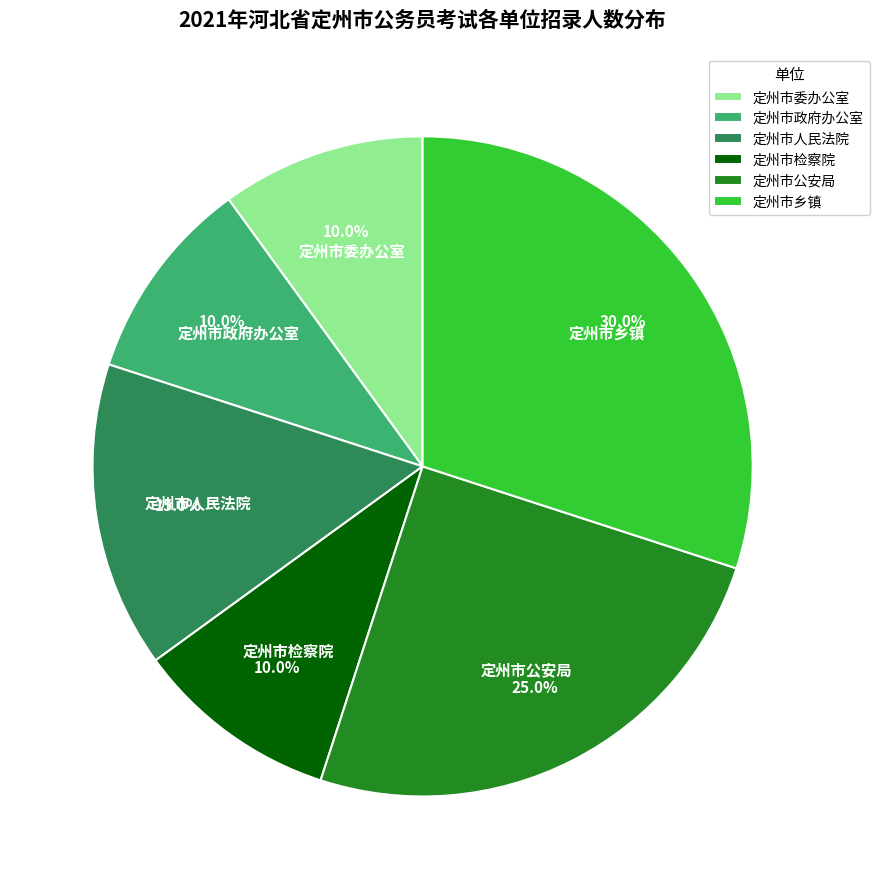

Is the sum of 定州市乡镇 and 定州市检察院 greater than half?

No